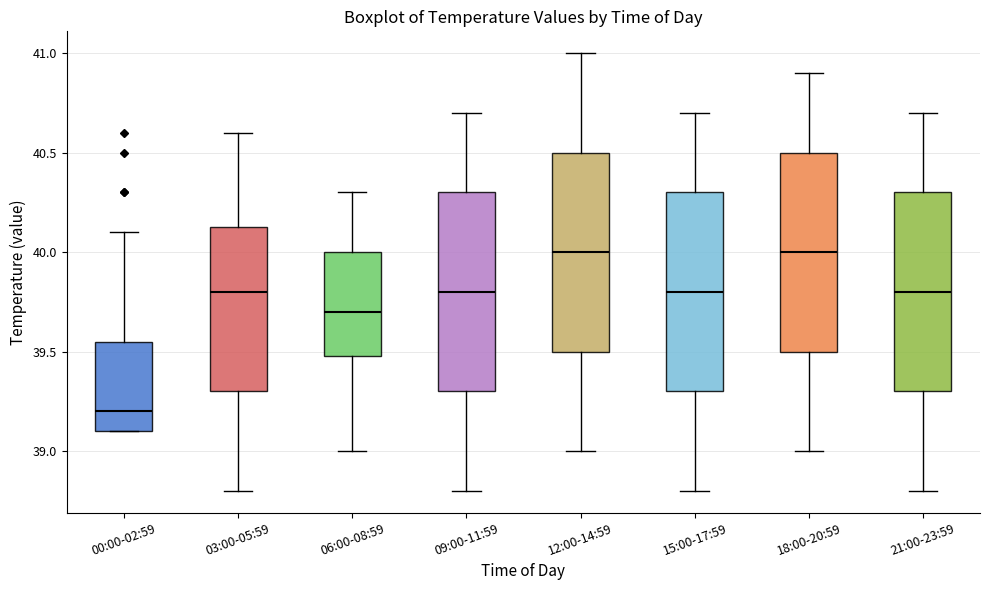

Which box has the lowest median line?

00:00-02:59